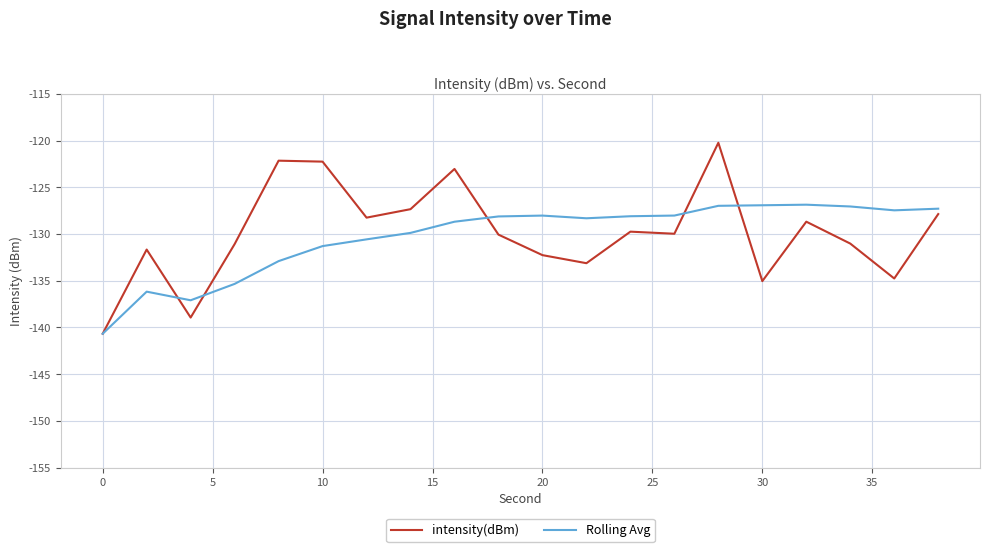

Which series has the largest range (max minus min)?

intensity(dBm)